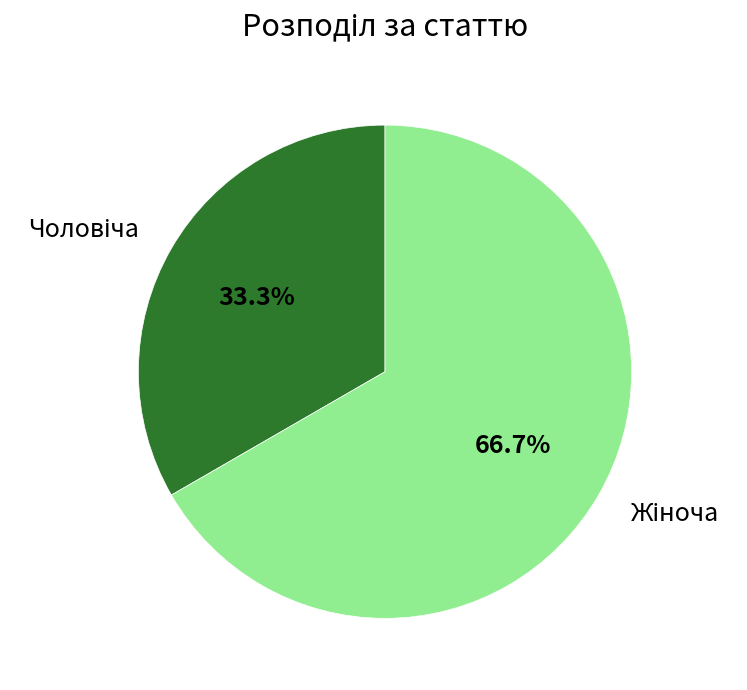

Is there a majority slice in this chart?

Yes